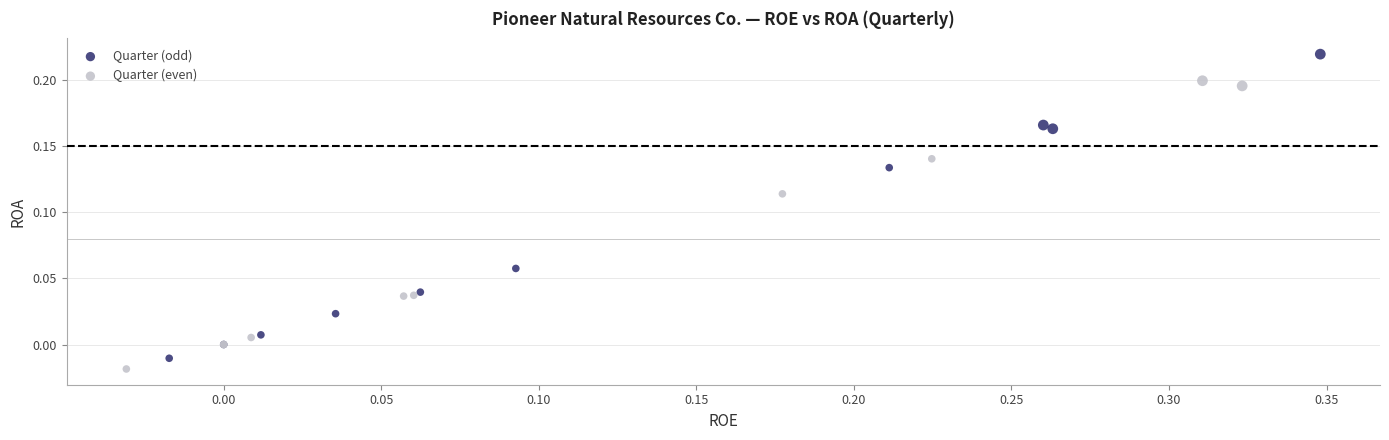

Which series has the largest Y range (max minus min)?

Quarter (odd)